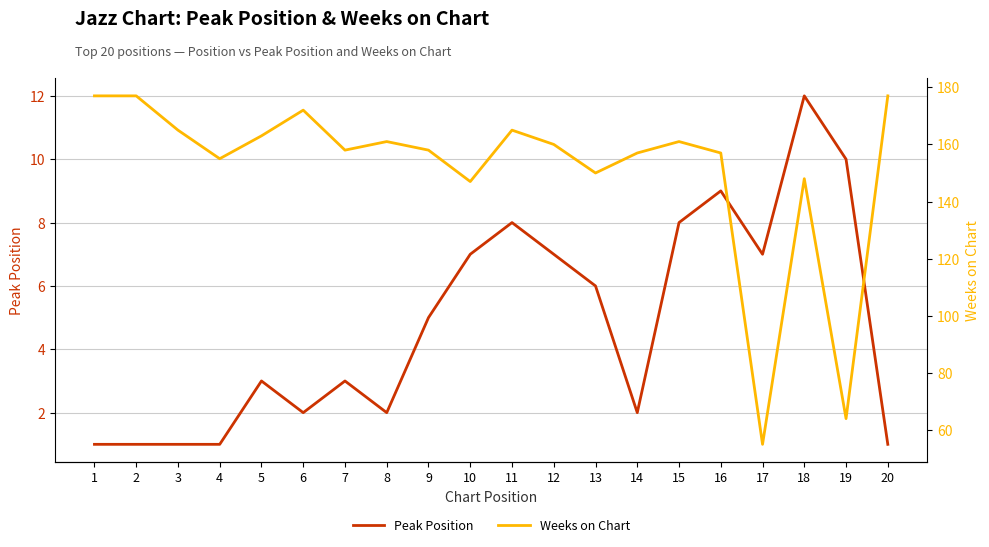

Which has a higher value, 6 or 4?

6